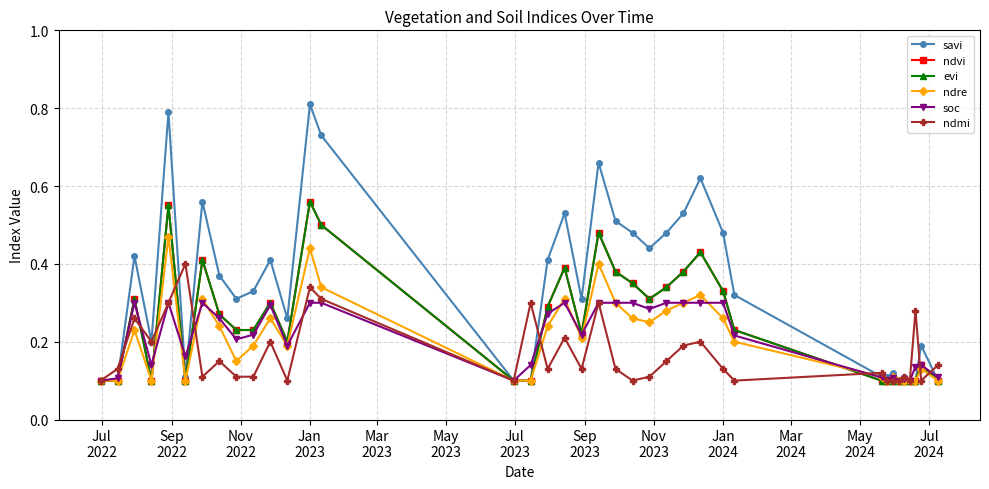

True or false: ndvi has more than 1 points higher than both neighbors.

True